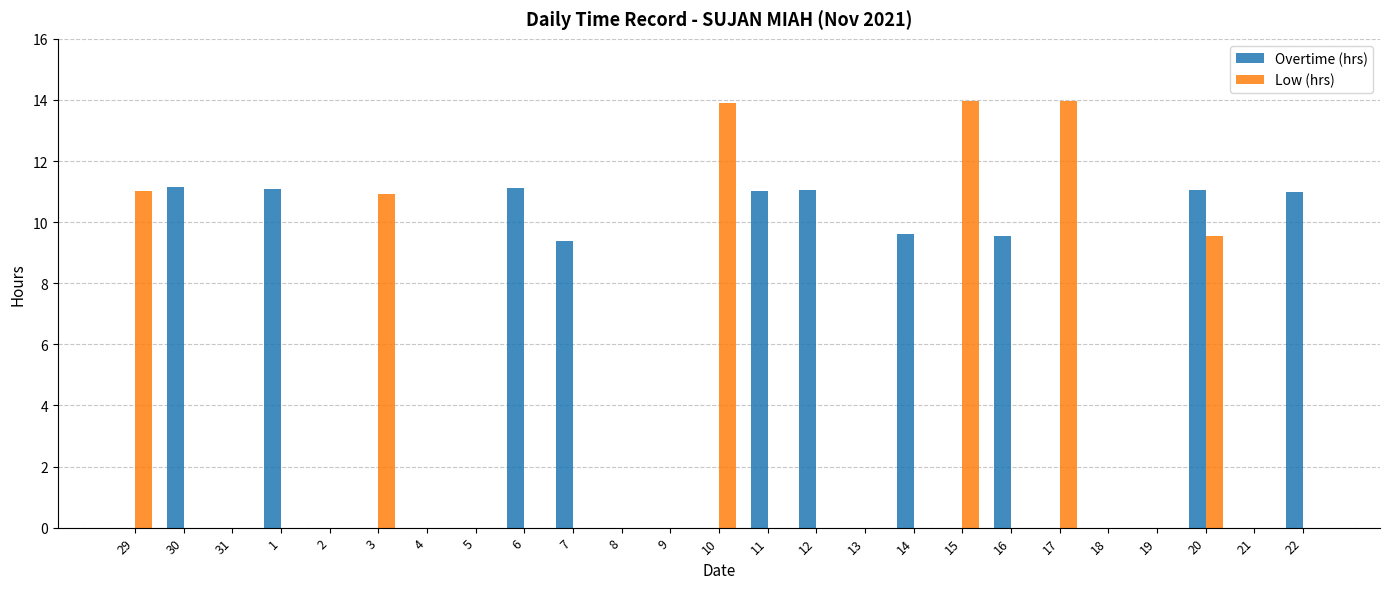

Is it true that Low (hrs) equals -6.4 at 6?

False